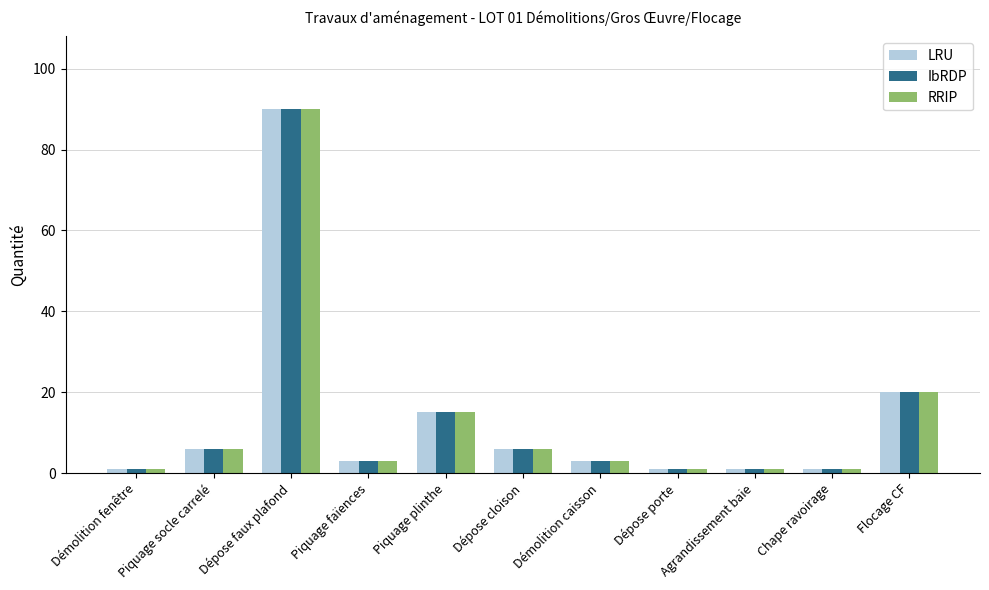

Count the number of categories in the chart.

11